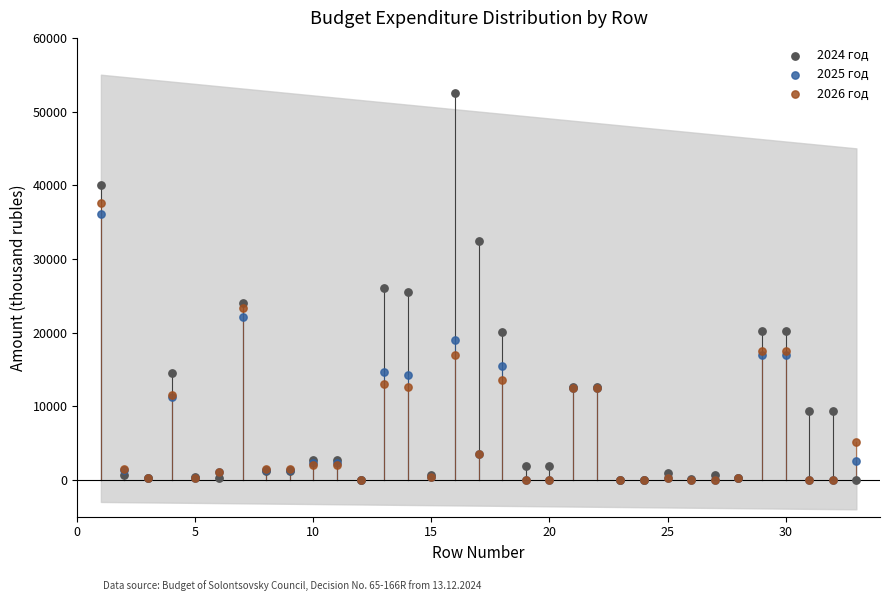

What are all the series names shown in the legend?

2024 год, 2025 год, 2026 год